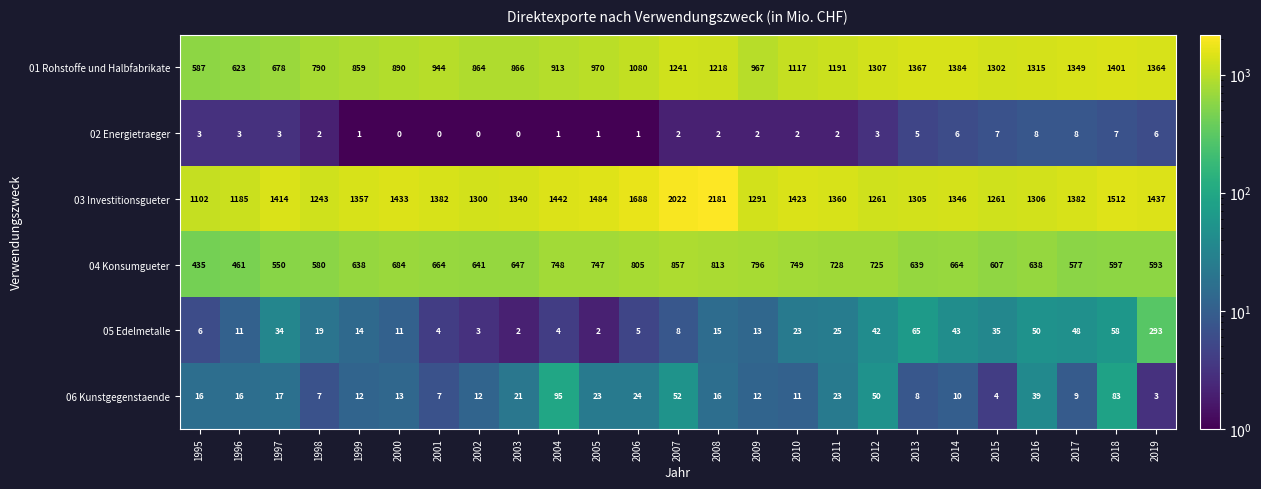

Rank the series by their maximum value, from lowest to highest.

02 Energietraeger, 06 Kunstgegenstaende, 05 Edelmetalle, 04 Konsumgueter, 01 Rohstoffe und Halbfabrikate, 03 Investitionsgueter